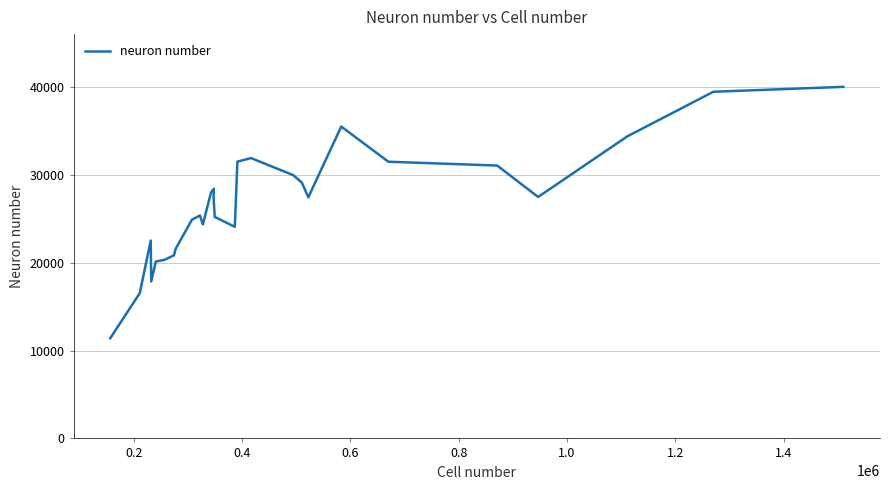

What is the difference between the second highest and minimum values?

28093